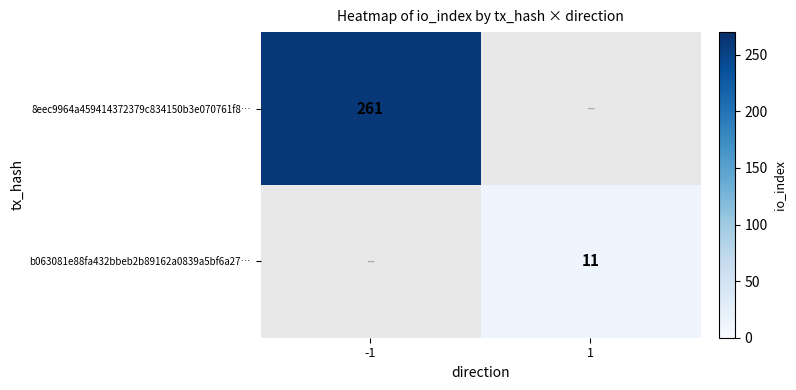

True or false: 8eec9964a459414372379c834150b3e070761f8… has a value of 261 at -1.

True